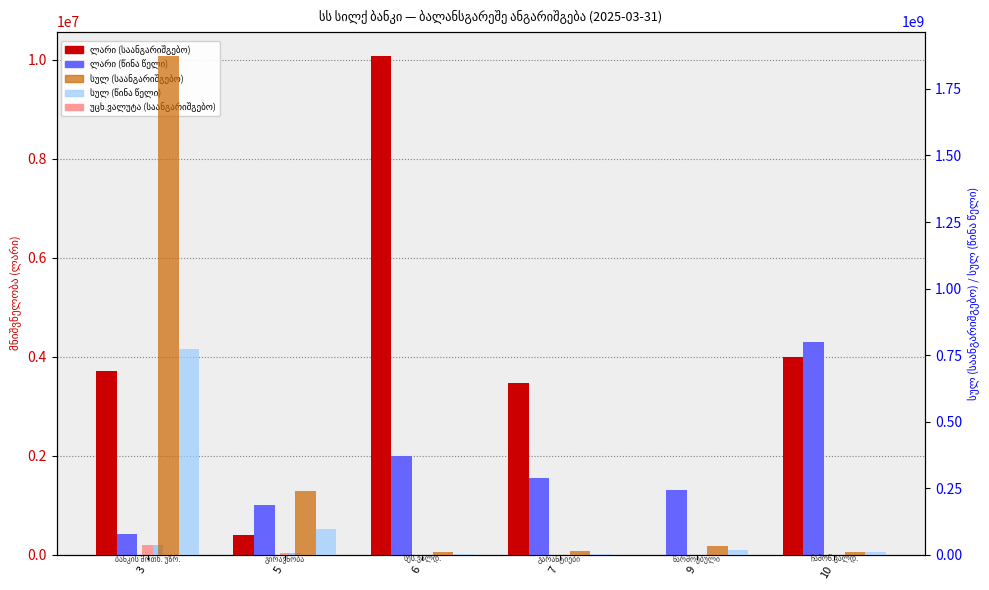

What is the difference between the სულ (საანგარიშგებო) values at 3 and 9?

1838716930.0